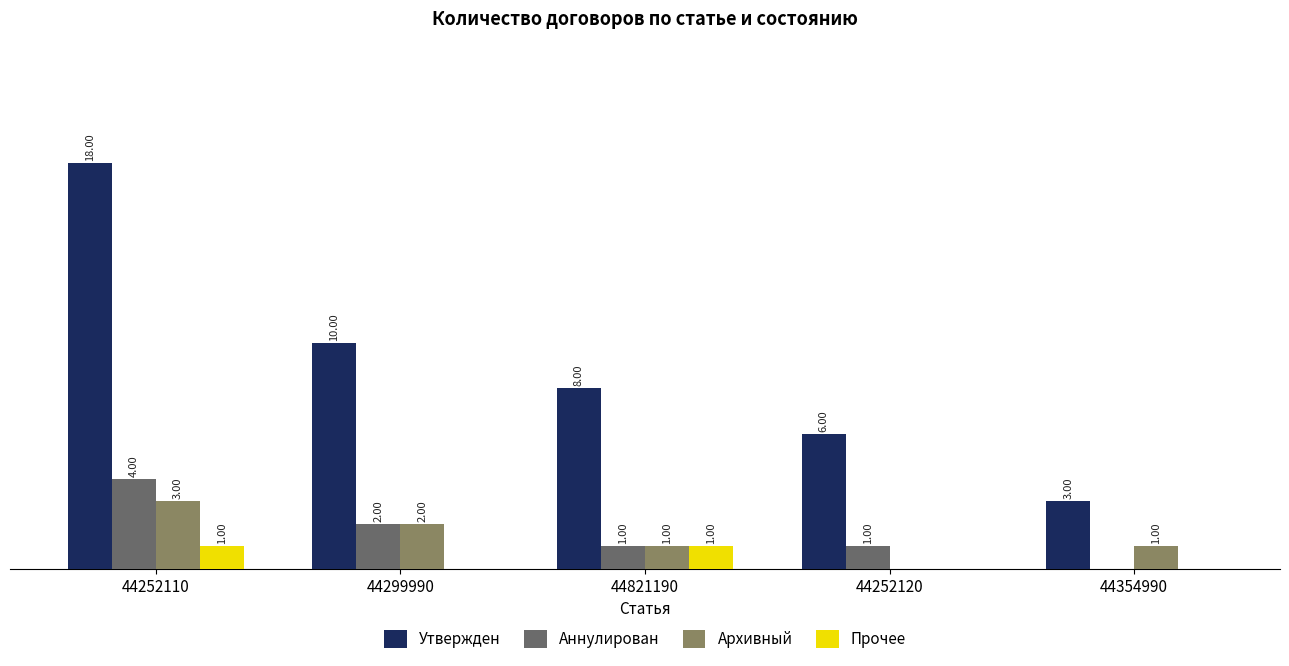

Are the bars grouped side by side (vs. stacked)?

Yes